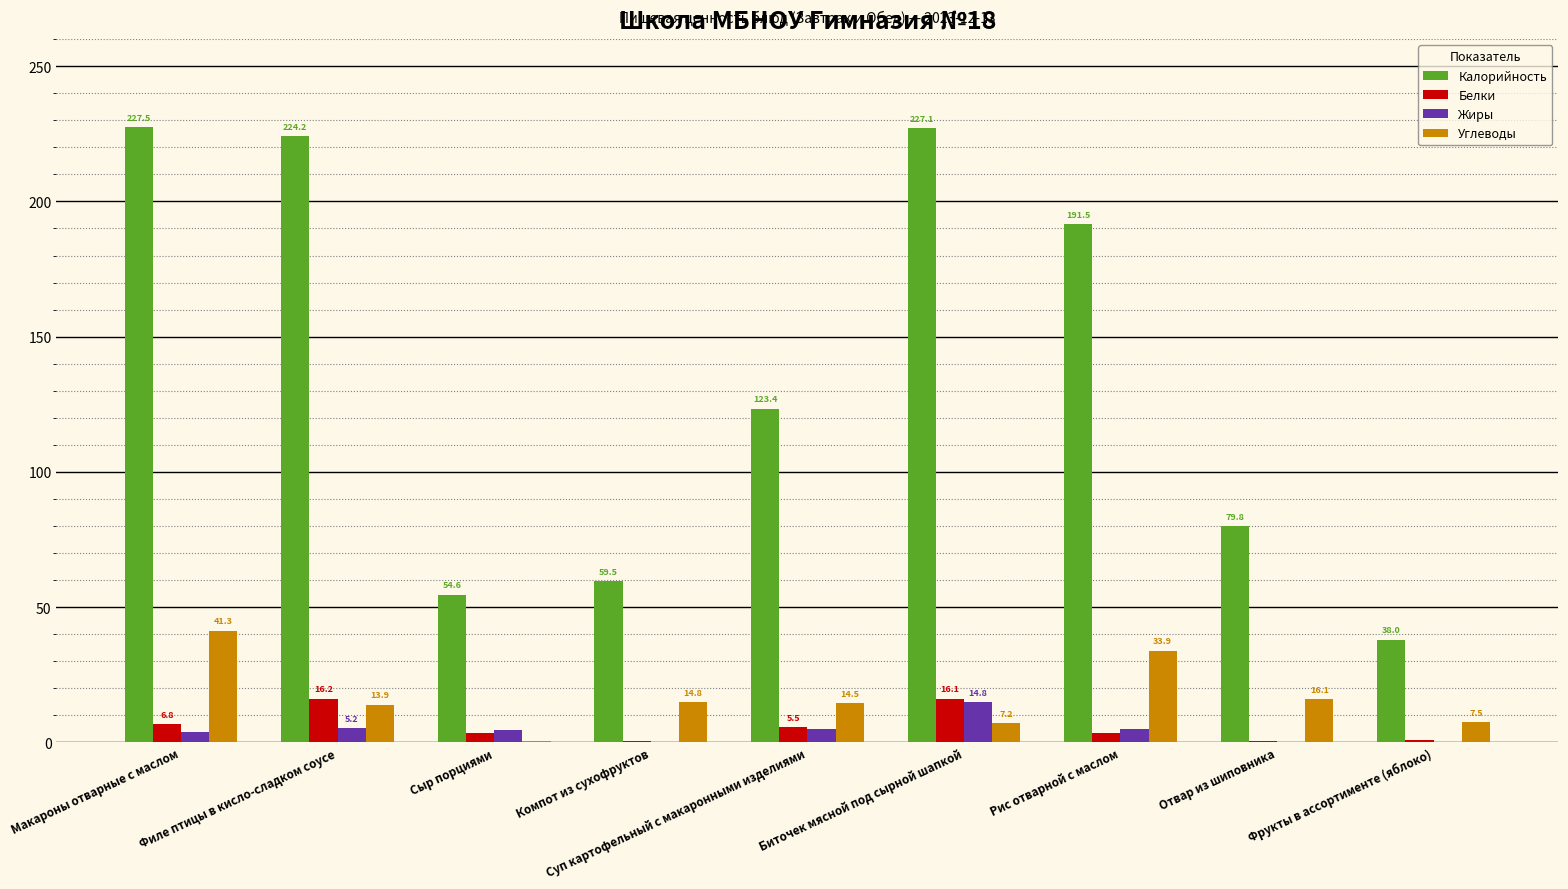

Which series has the widest spread of values?

Калорийность